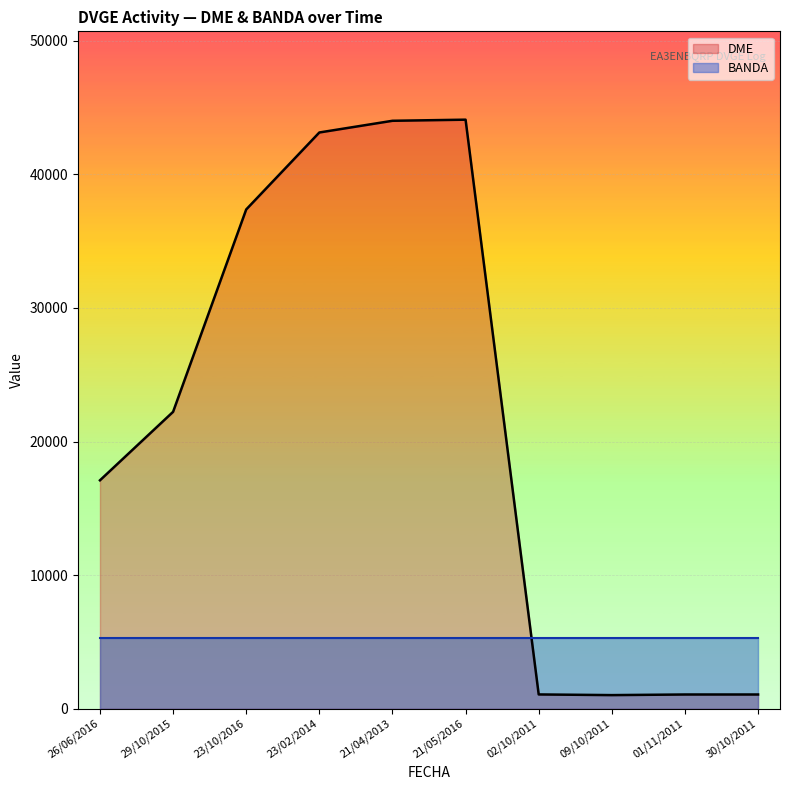

How many lines are shown in the chart?

2